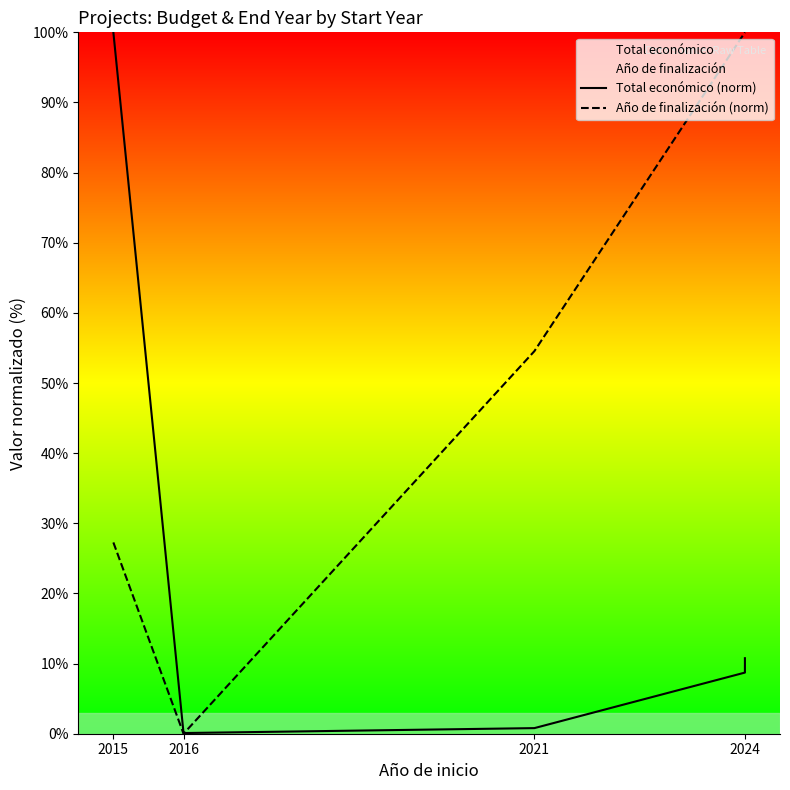

What is the total value across all series at 2016?

0.1